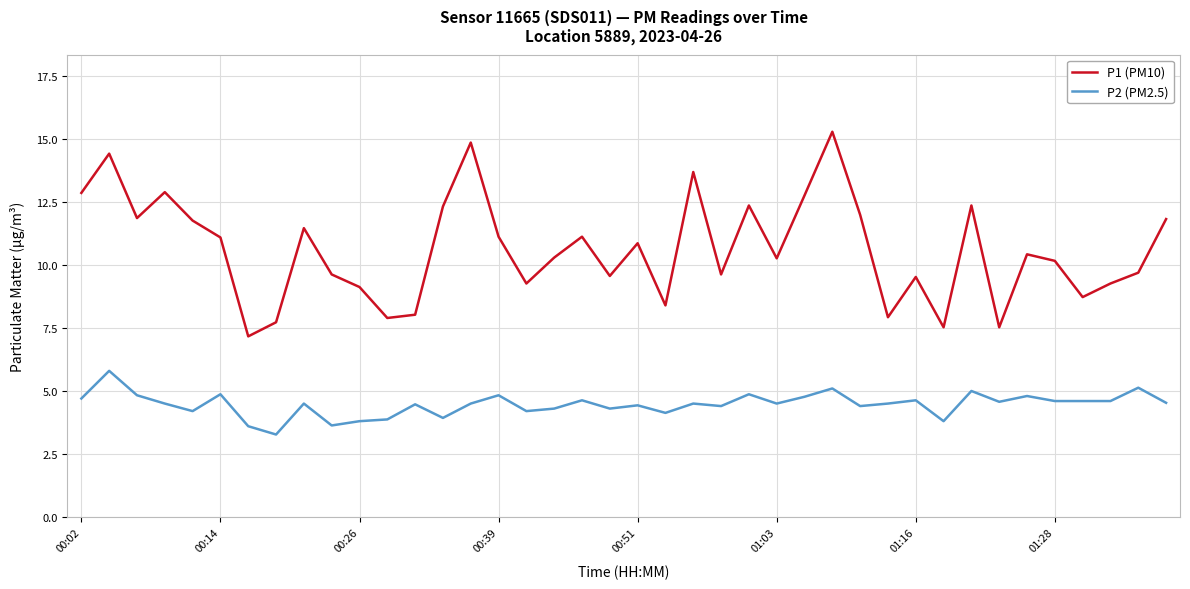

What are all the series names shown in the legend?

P1 (PM10), P2 (PM2.5)